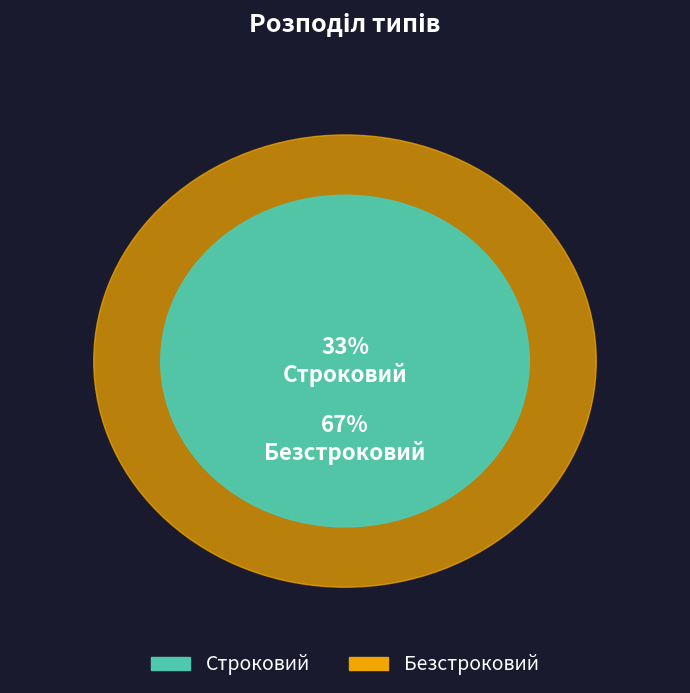

Approximately how many times larger is the value at Безстроковий compared to Строковий?

2.0